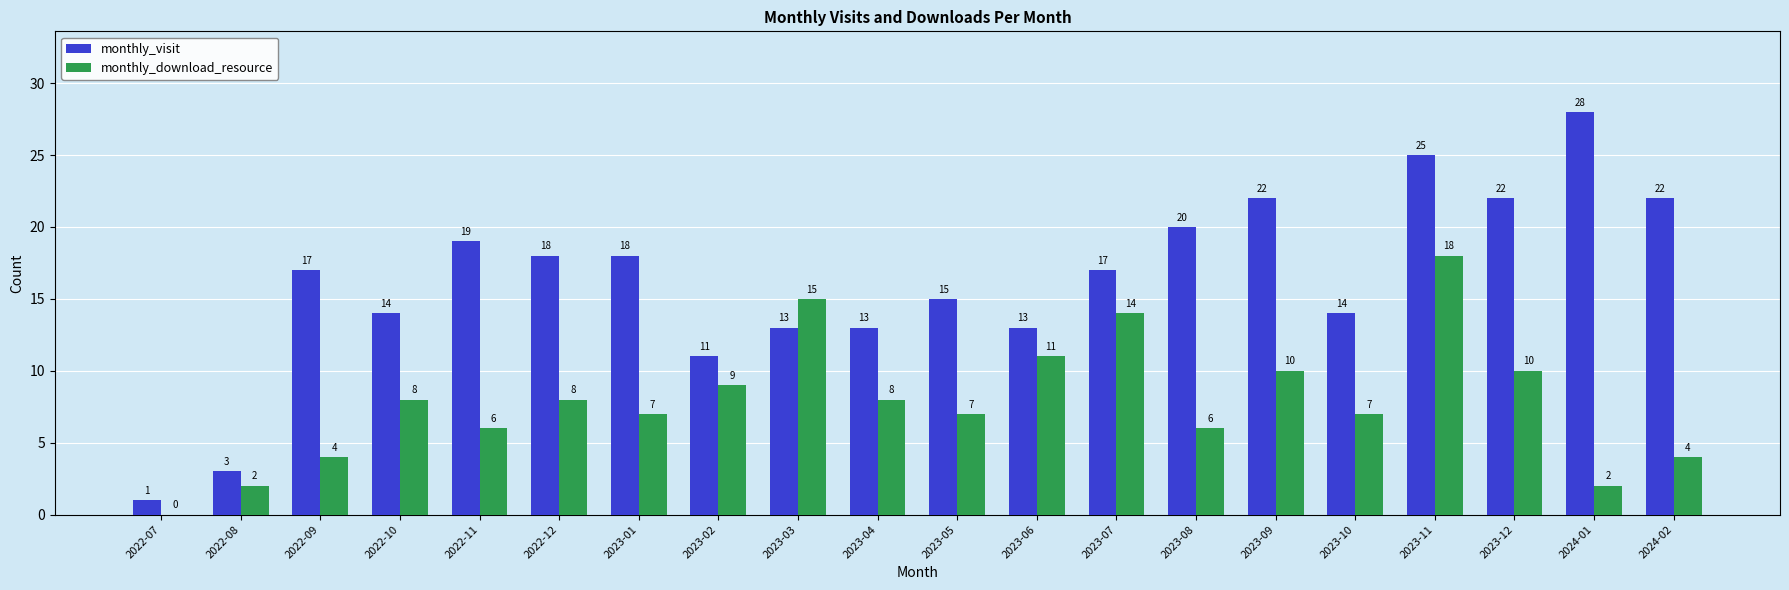

At which category does the chart reach its peak across all series?

2024-01